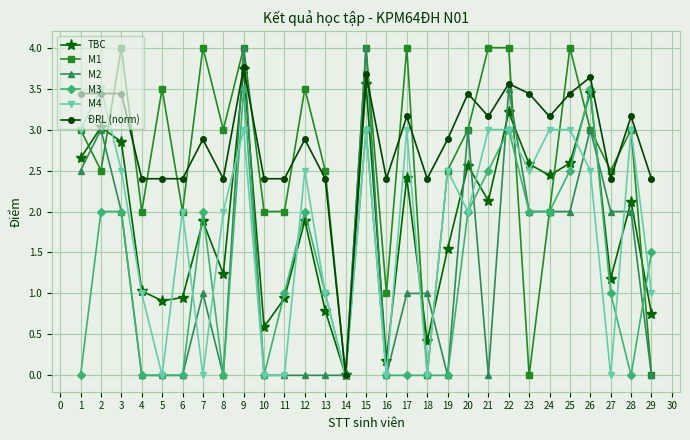

Which series has the largest total across all categories?

ĐRL (norm)